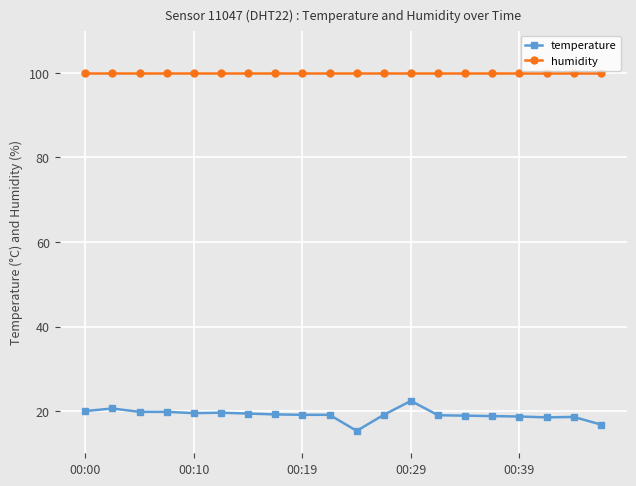

Which series has the largest range (max minus min)?

temperature